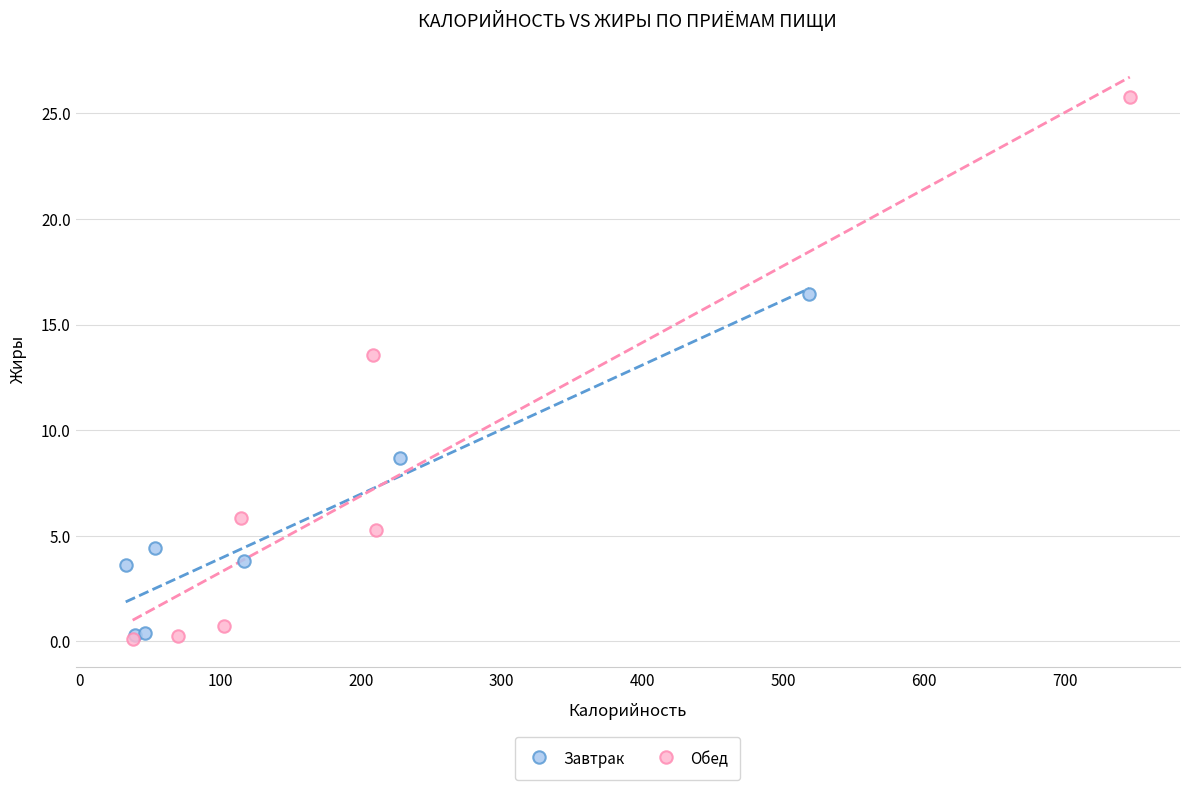

Which series has the largest Y range (max minus min)?

Обед